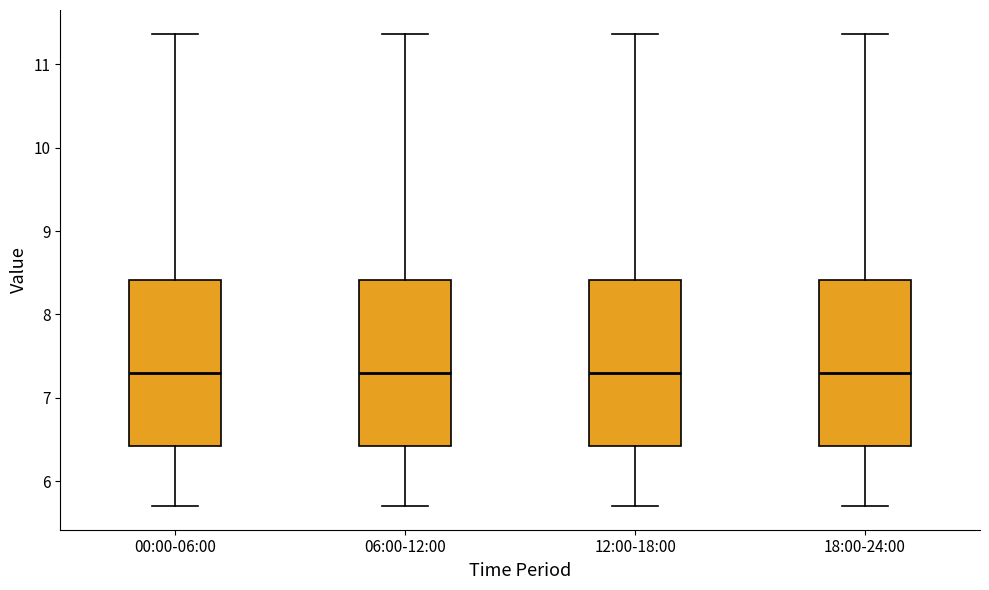

Where does the lower whisker of the box for 06:00-12:00 end on the y-axis? The values are not printed on the chart, so give them approximately, as read against the axis.

5.7